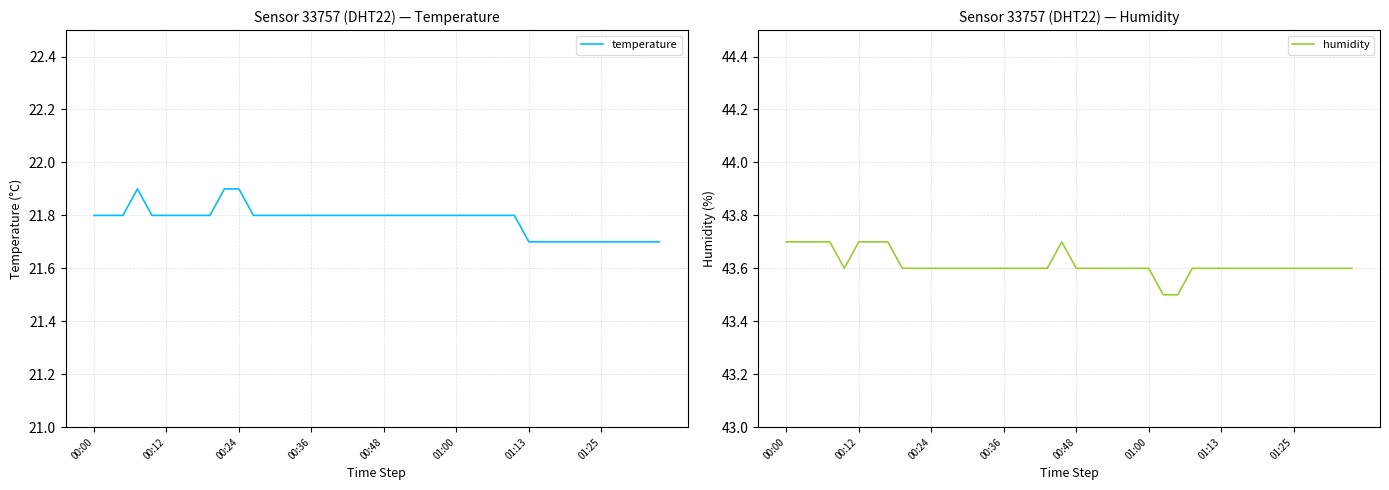

Which has a higher value, 11 or 31?

11